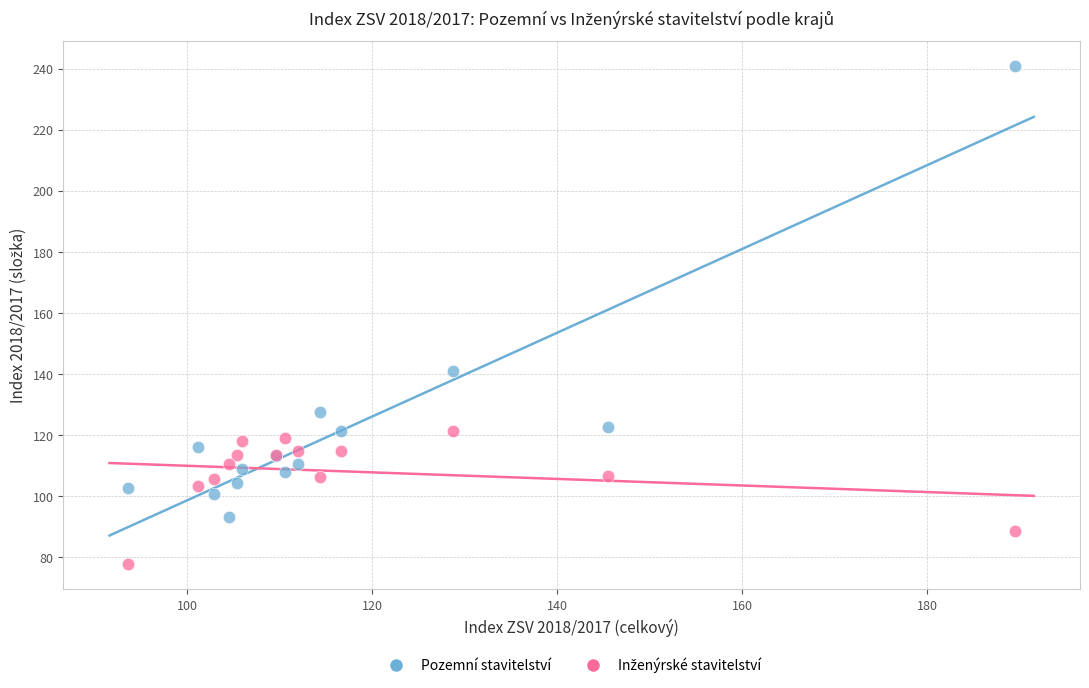

Which series has the widest spread of Y values?

Pozemní stavitelství